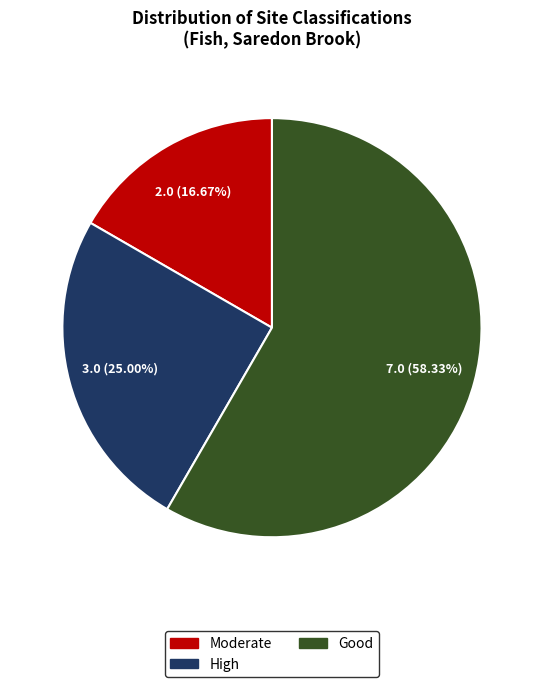

Combined, what portion of the pie is High and Good?

83.3%